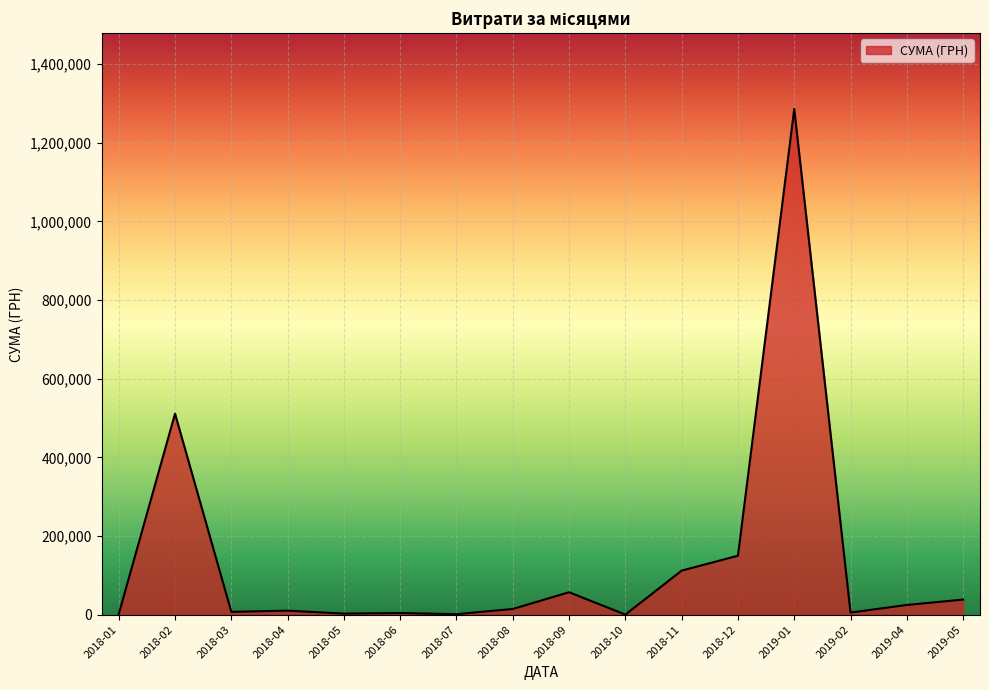

What is the difference between the maximum and minimum values?

1285572.4